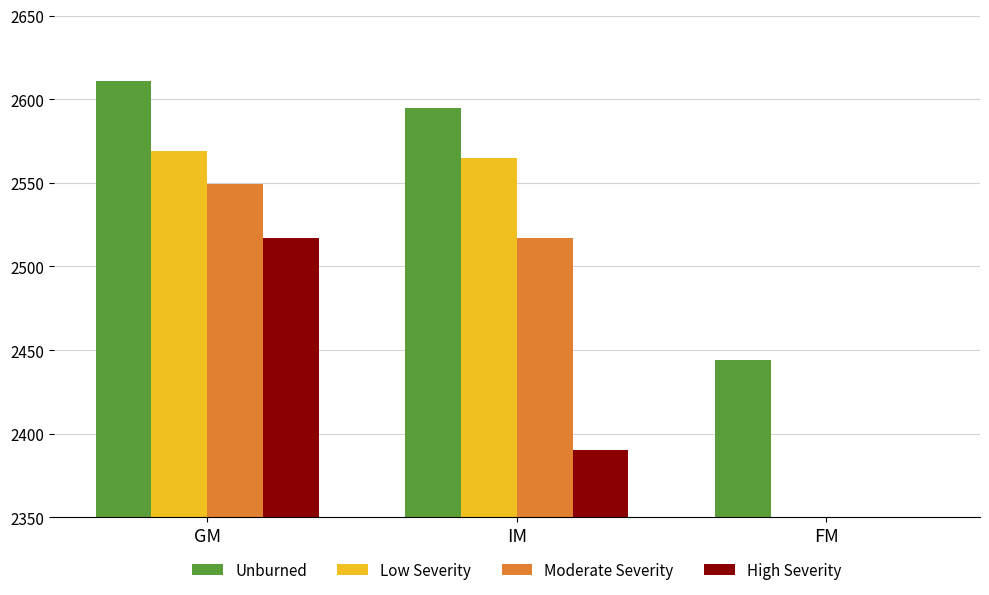

What is the spread (max minus min) of values at IM?

205